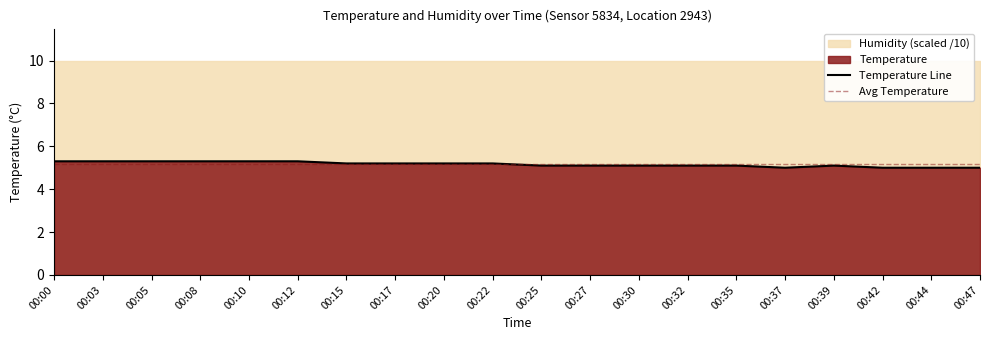

Reading left to right, extract all data points from this chart.

Temperature Line: 00:00=5.3	00:03=5.3	00:05=5.3	00:08=5.3	00:10=5.3	00:12=5.3	00:15=5.2	00:17=5.2	00:20=5.2	00:22=5.2	00:25=5.1	00:27=5.1	00:30=5.1	00:32=5.1	00:35=5.1	00:37=5.0	00:39=5.1	00:42=5.0	00:44=5.0	00:47=5.0
Avg Temperature: 00:00=5.2	00:03=5.2	00:05=5.2	00:08=5.2	00:10=5.2	00:12=5.2	00:15=5.2	00:17=5.2	00:20=5.2	00:22=5.2	00:25=5.2	00:27=5.2	00:30=5.2	00:32=5.2	00:35=5.2	00:37=5.2	00:39=5.2	00:42=5.2	00:44=5.2	00:47=5.2